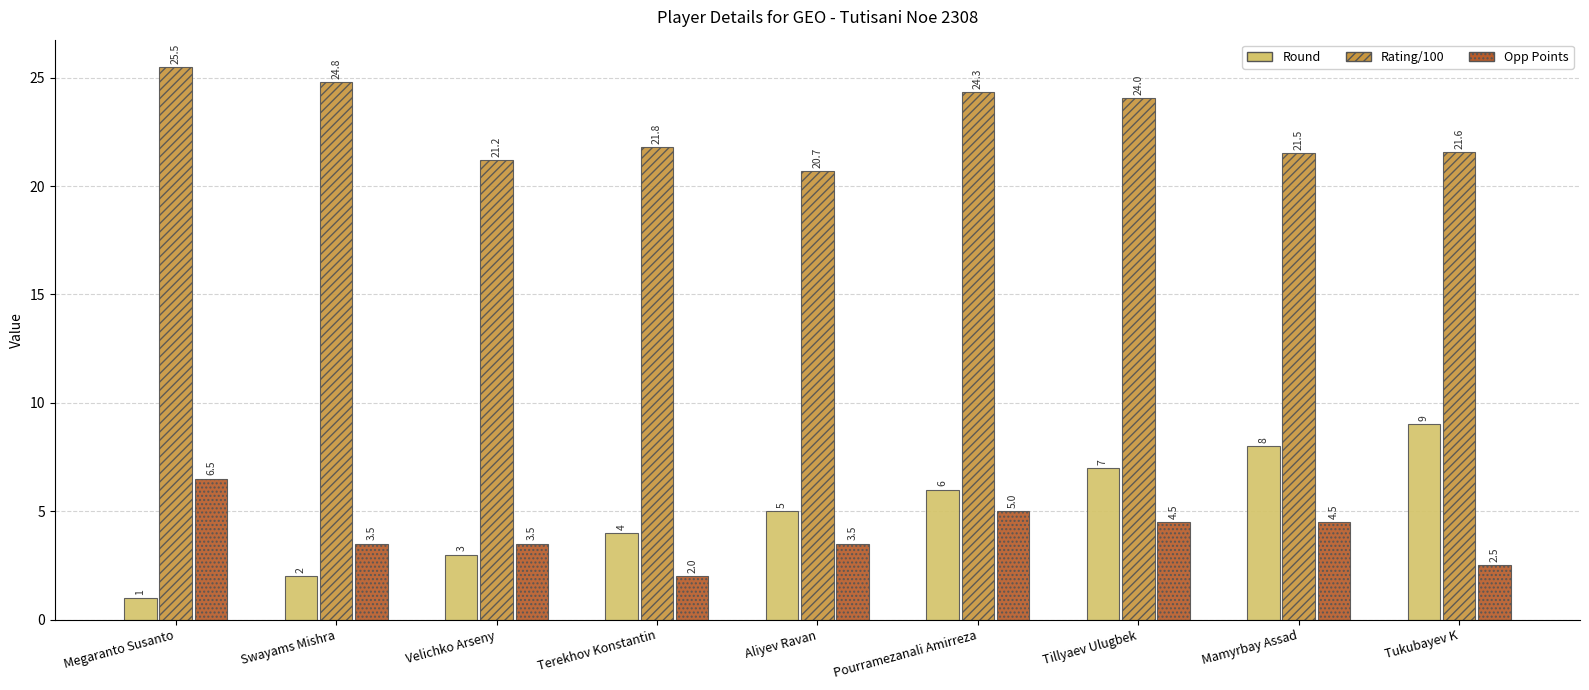

List the series in order of their peak value, highest first.

Rating/100, Round, Opp Points